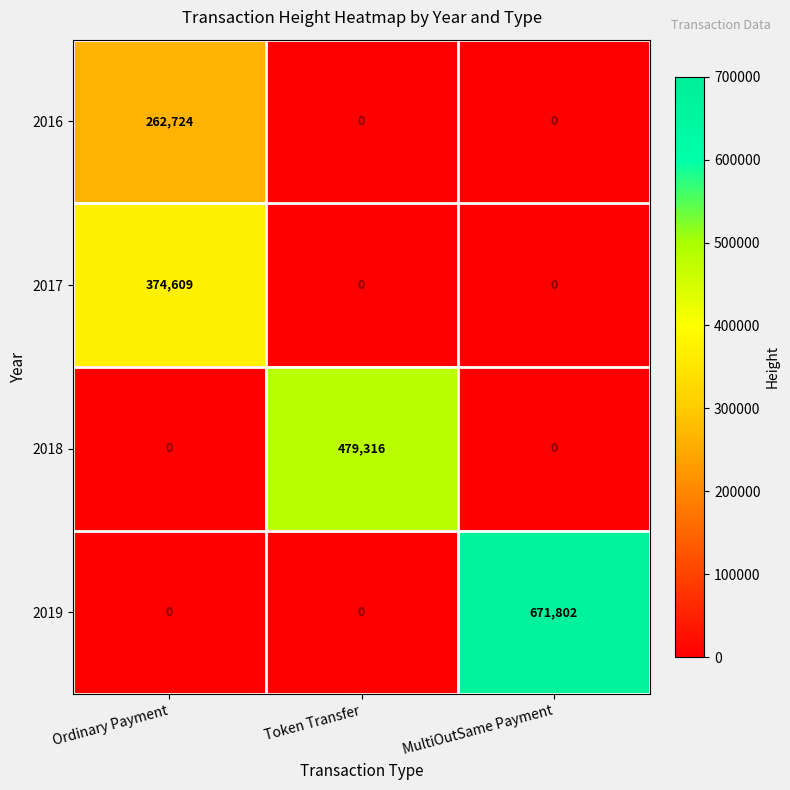

The value of 2016 at Ordinary Payment is 262724. True or false?

True